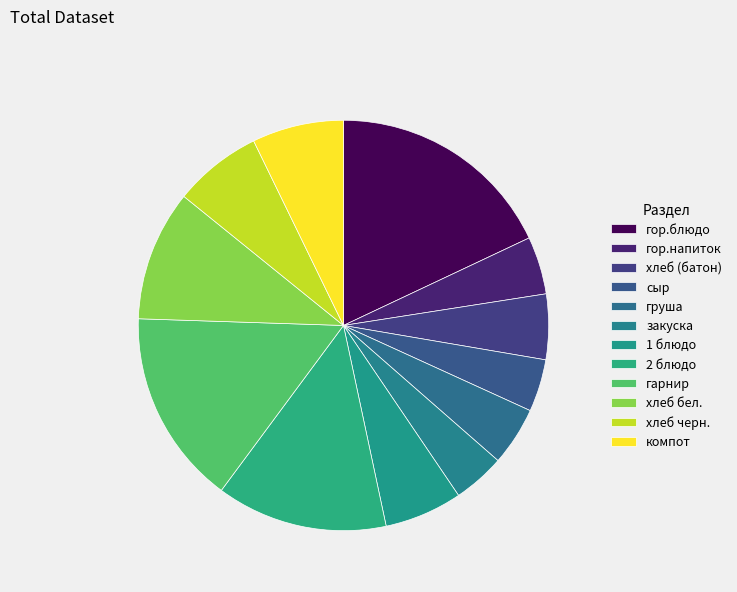

Is it true that хлеб черн. is 1% of the pie?

False